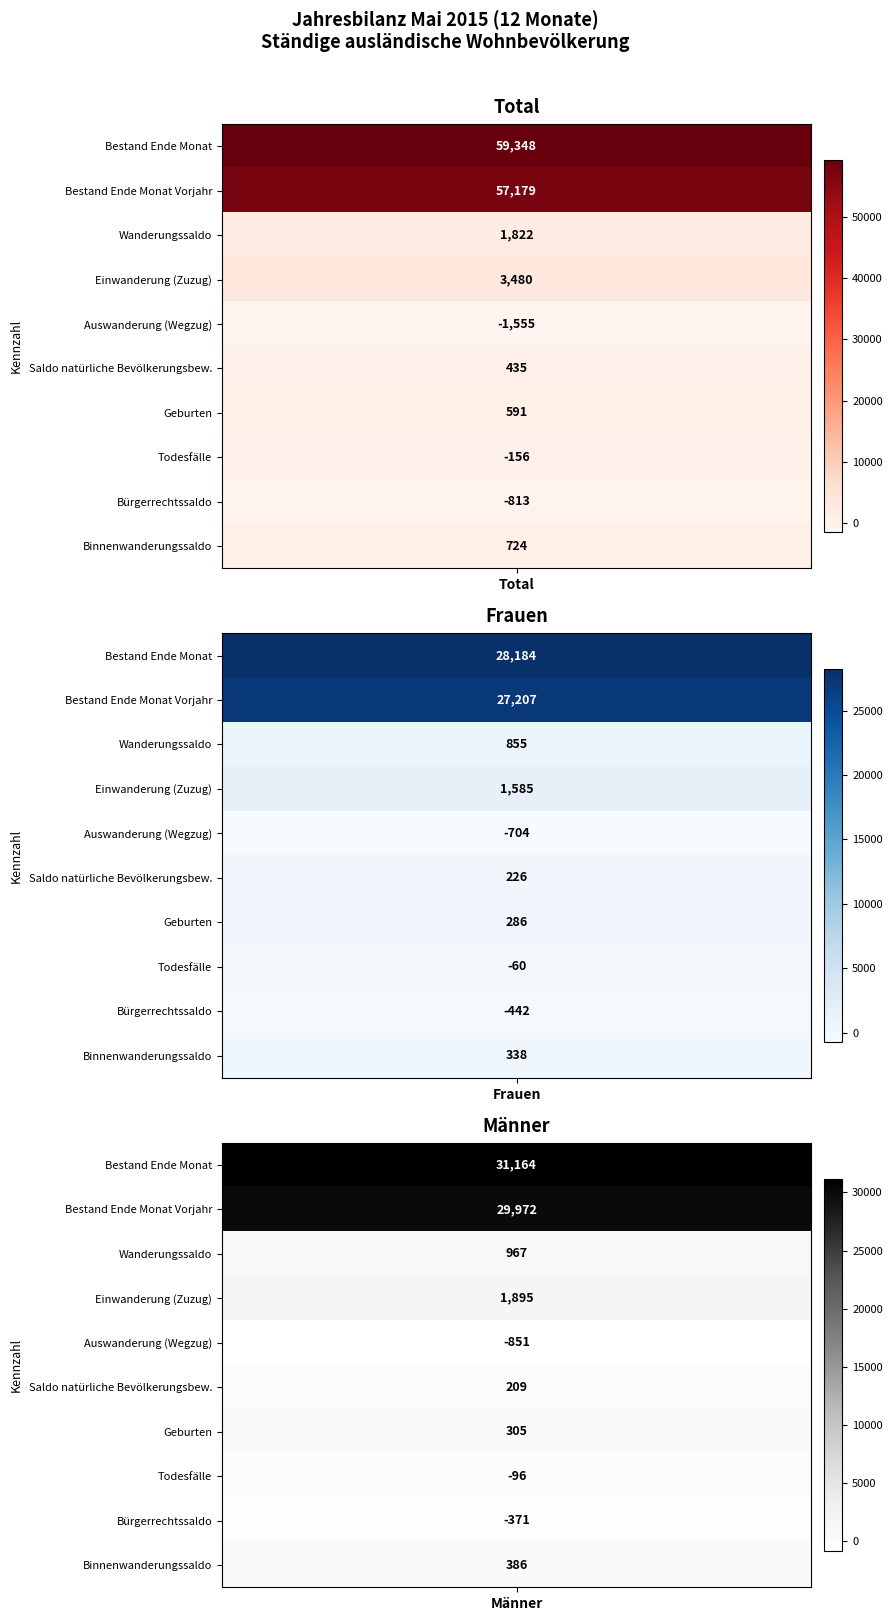

What is the difference between the second highest and minimum values in the Bestand Ende Monat Vorjahr series?

2765